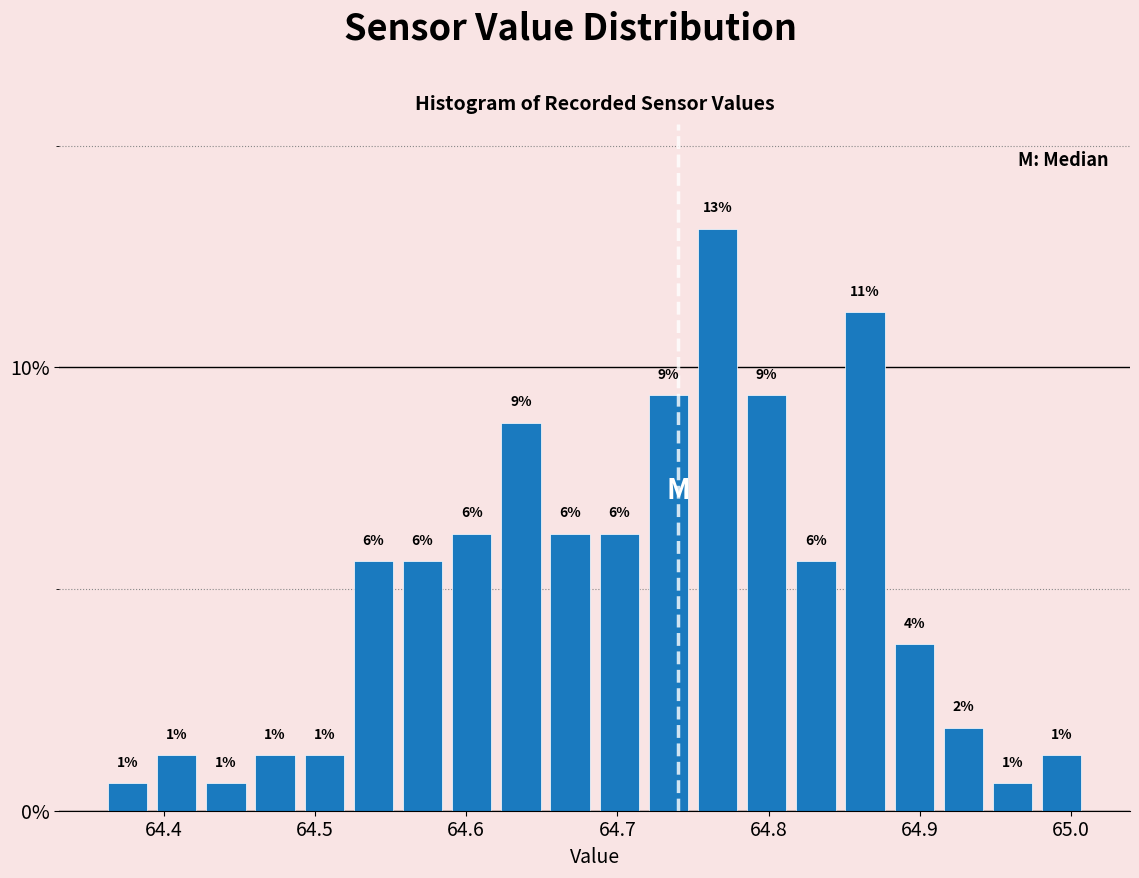

Read against the x-axis, roughly where is the centre of the tallest bar?

64.77